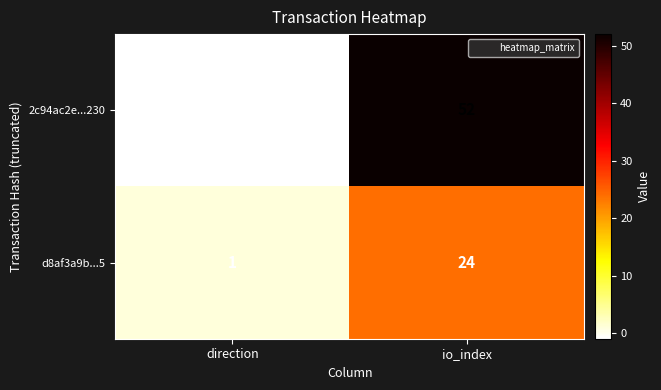

Is it true that d8af3a9b...5 equals 1 at direction?

True